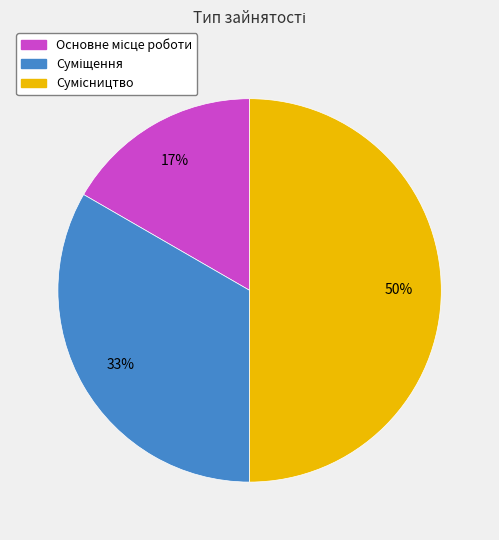

The Сумісництво slice represents 50% of the pie. True or false?

True